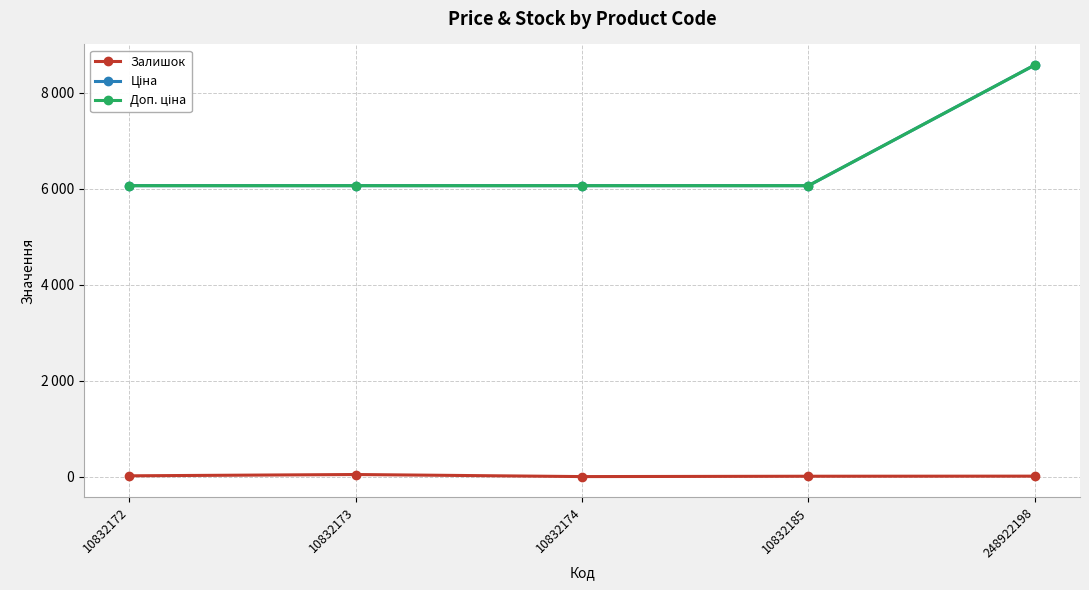

Does the chart have visible grid lines?

Yes